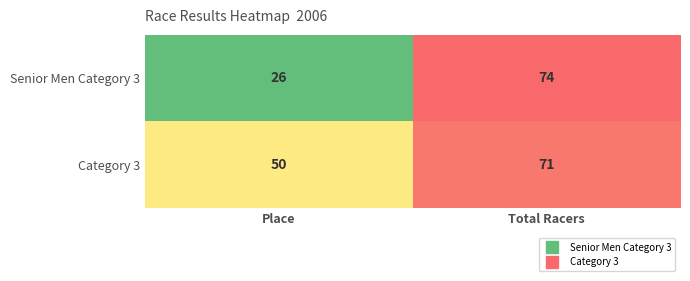

At which label does Category 3 reach its peak?

Total Racers